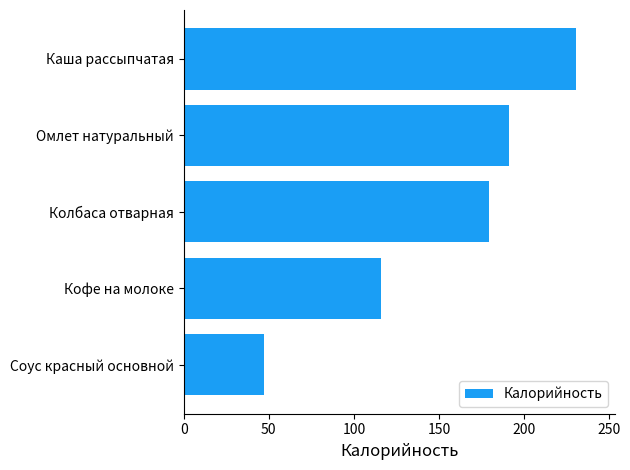

The value at Соус красный основной is 47.3. True or false?

True